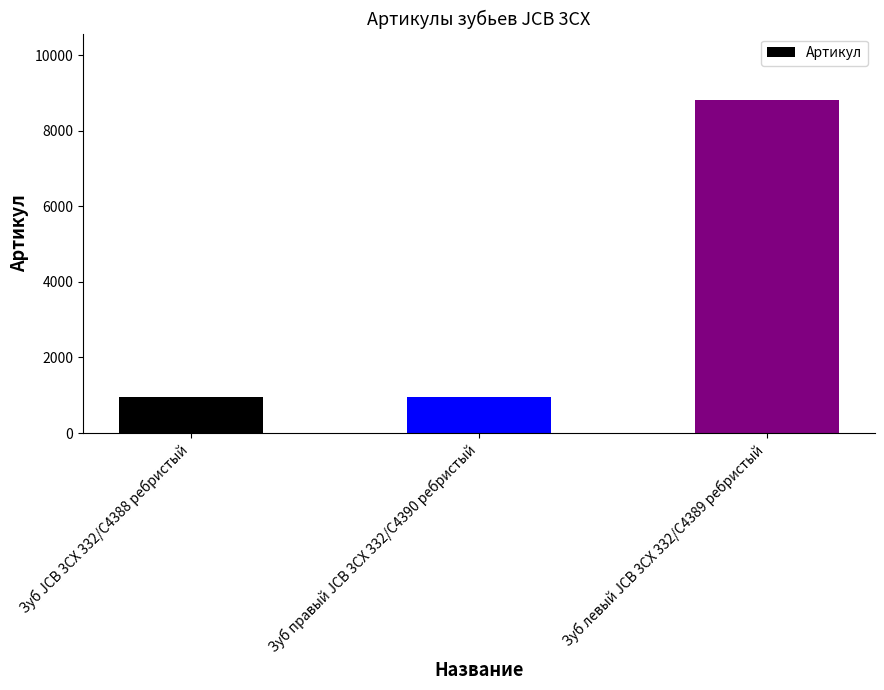

Between Зуб JCB 3CX 332/C4388 ребристый and Зуб левый JCB 3CX 332/C4389 ребристый, which is larger?

Зуб левый JCB 3CX 332/C4389 ребристый